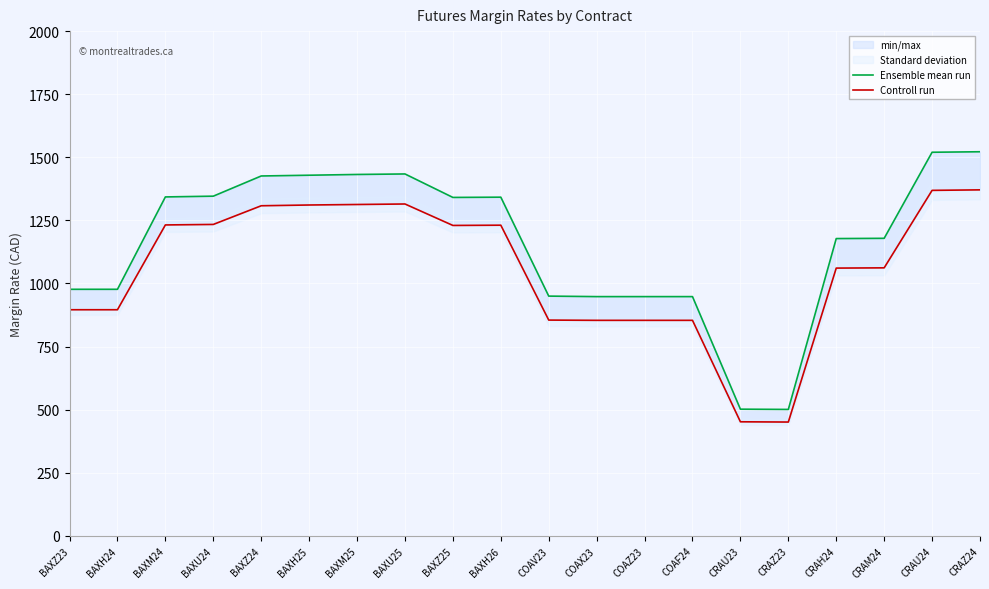

True or false: Controll run and Ensemble mean run intersect in this chart.

False